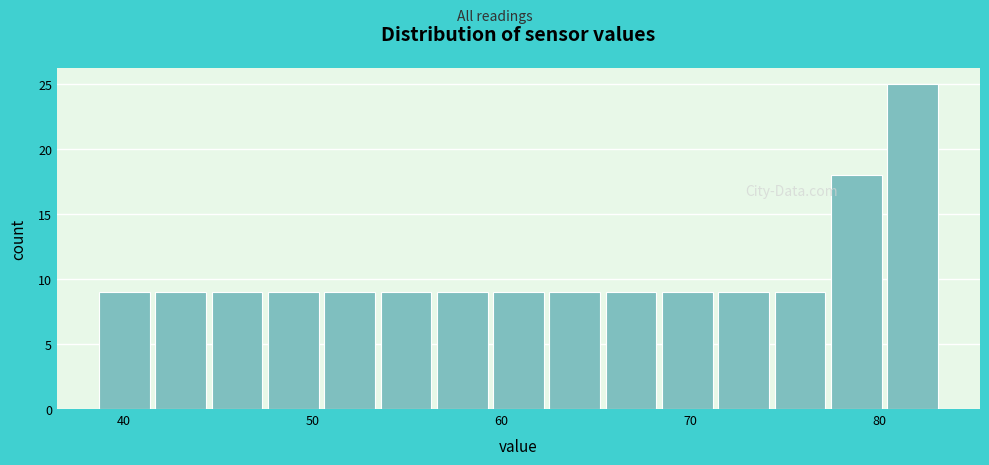

Around what value on the x-axis is the tallest bar? Give the approximate position of its centre, as read against the axis.

82